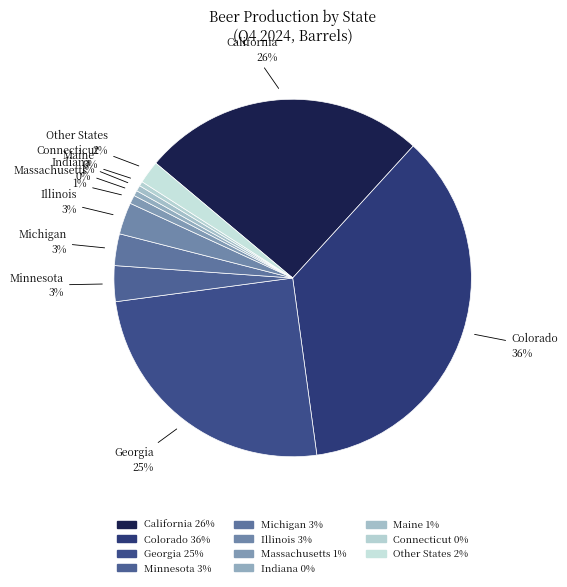

Do Illinois and California together represent more than half of the pie?

No